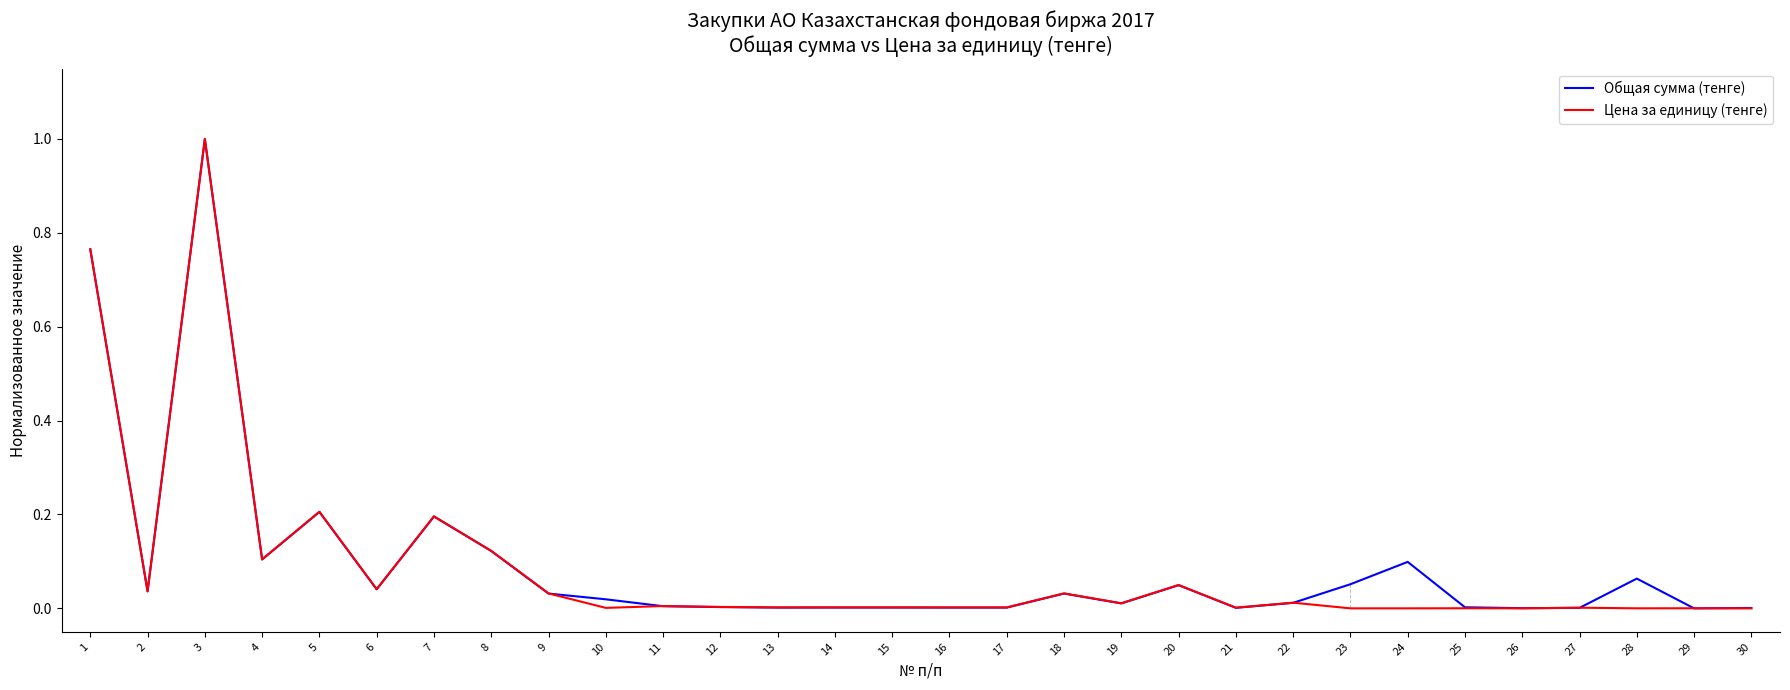

Is it true that Общая сумма (тенге) equals 0.0 at 14?

True